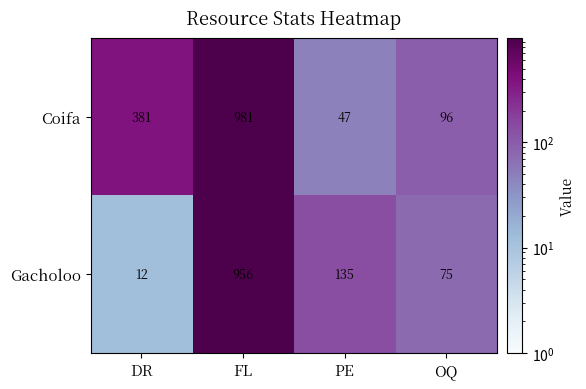

At how many categories does at least one series exceed 334?

2